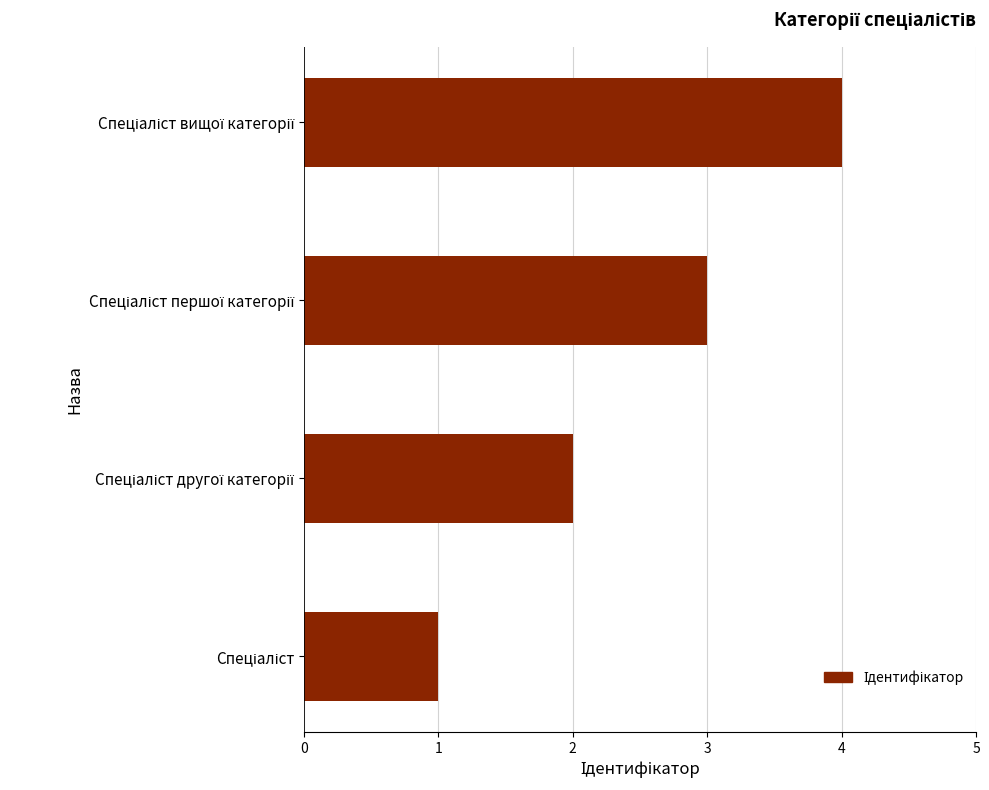

What is the difference between the maximum and minimum values?

3